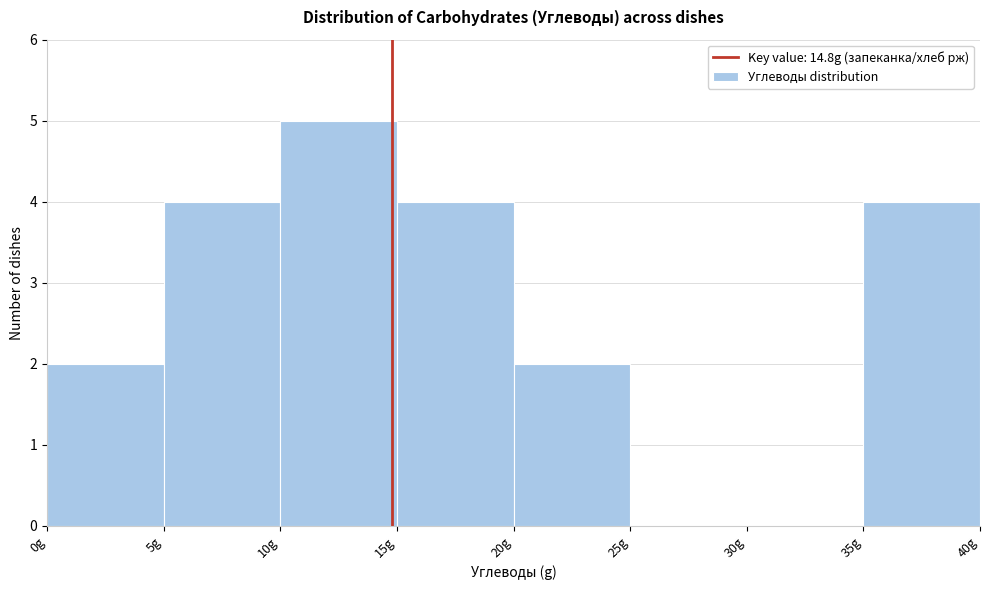

Reading left to right, transcribe this chart: for each bar, give the range it covers on the x-axis and its height. The values are not printed on the chart, so give them approximately, as read against the axis.

0 to 5: 2
5 to 10: 4
10 to 15: 5
15 to 20: 4
20 to 25: 2
25 to 30: 0
30 to 35: 0
35 to 40: 4